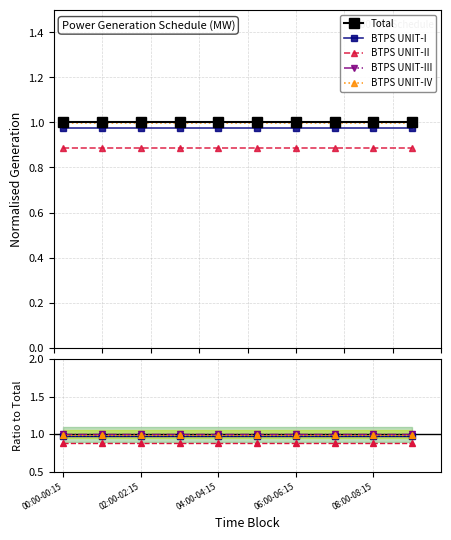

Which series changed the most between 06:00-06:15 and 8?

Total